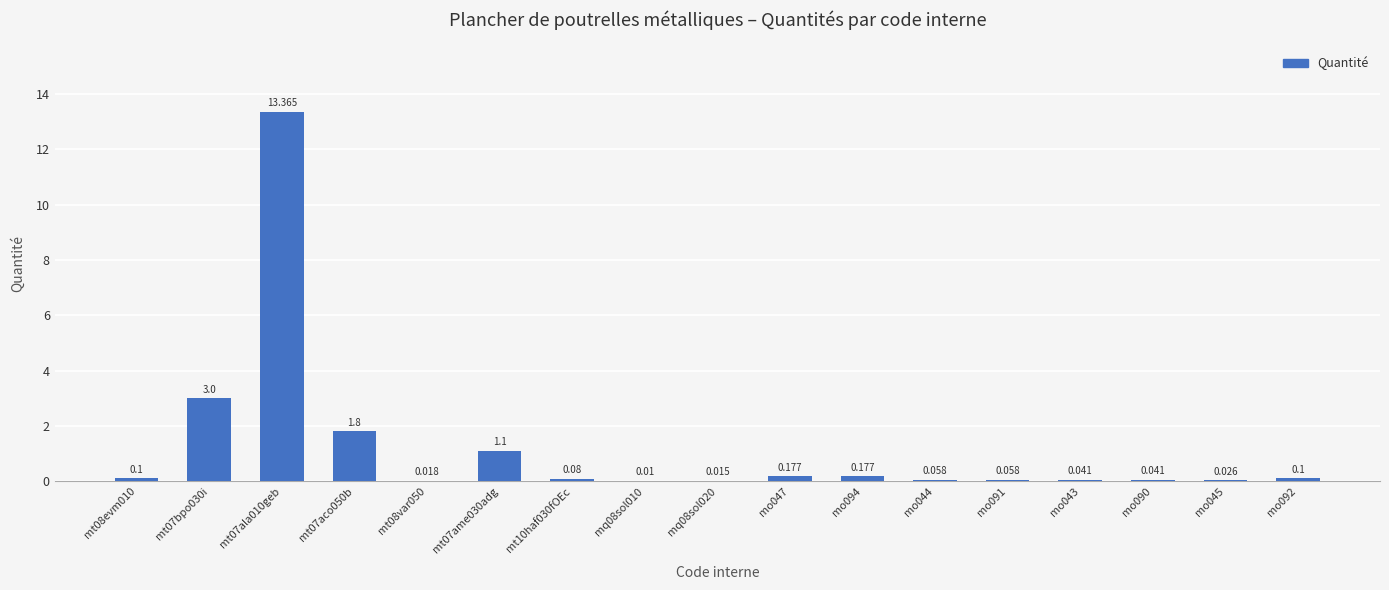

Between mo047 and mt10haf030fOEc, which is larger?

mo047